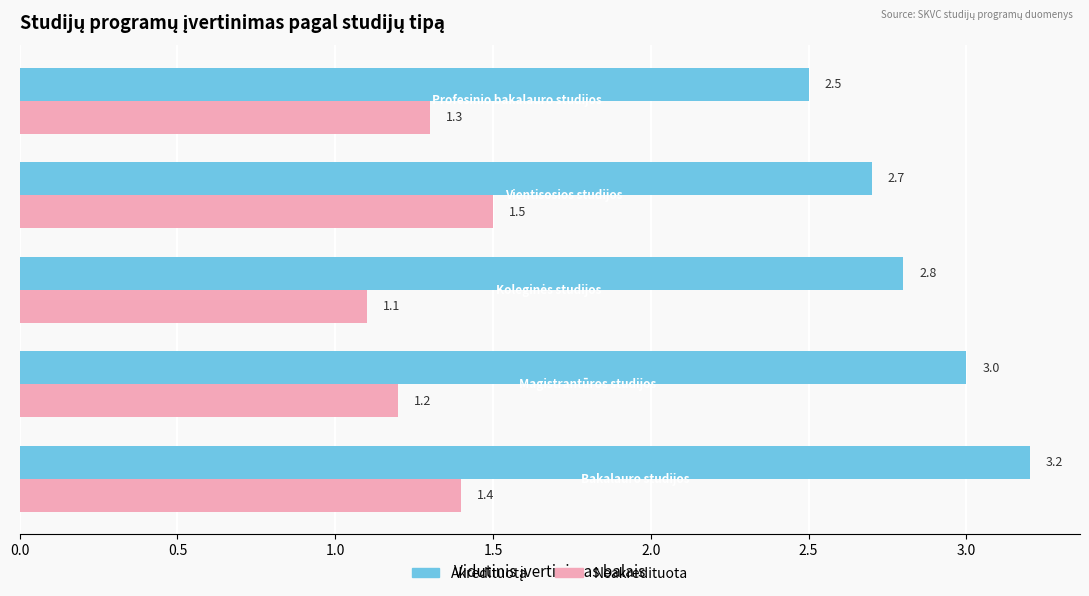

What is the average value of the Akredituota series?

2.8